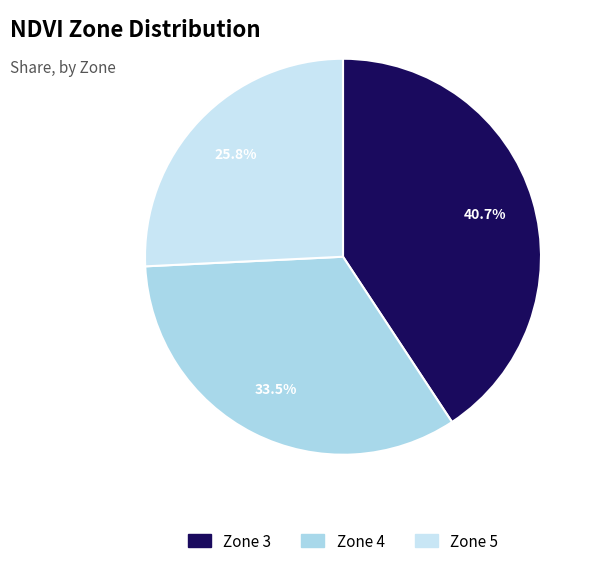

Between Zone 5 and Zone 3, which is larger?

Zone 3